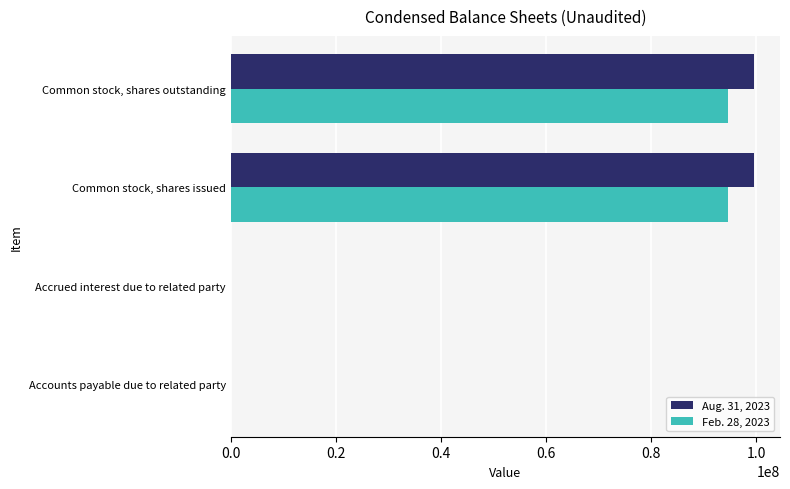

What is the total value across all series at Common stock, shares outstanding?

194173963